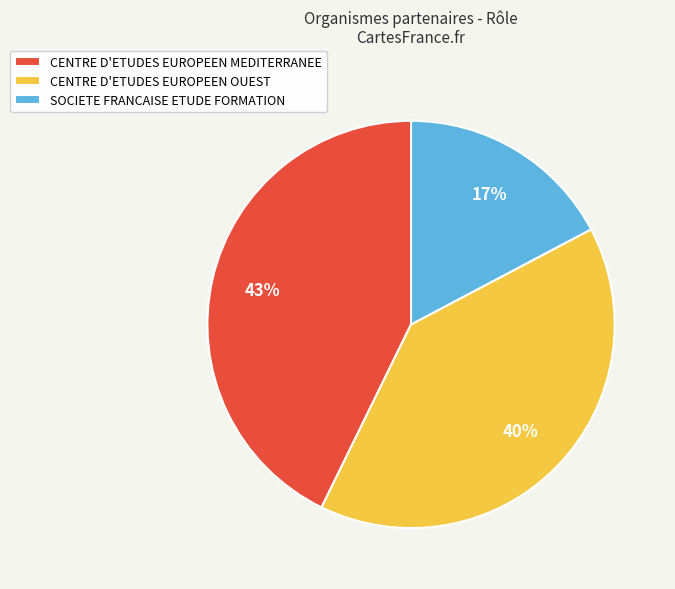

Do SOCIETE FRANCAISE ETUDE FORMATION and CENTRE D'ETUDES EUROPEEN OUEST together represent more than half of the pie?

Yes